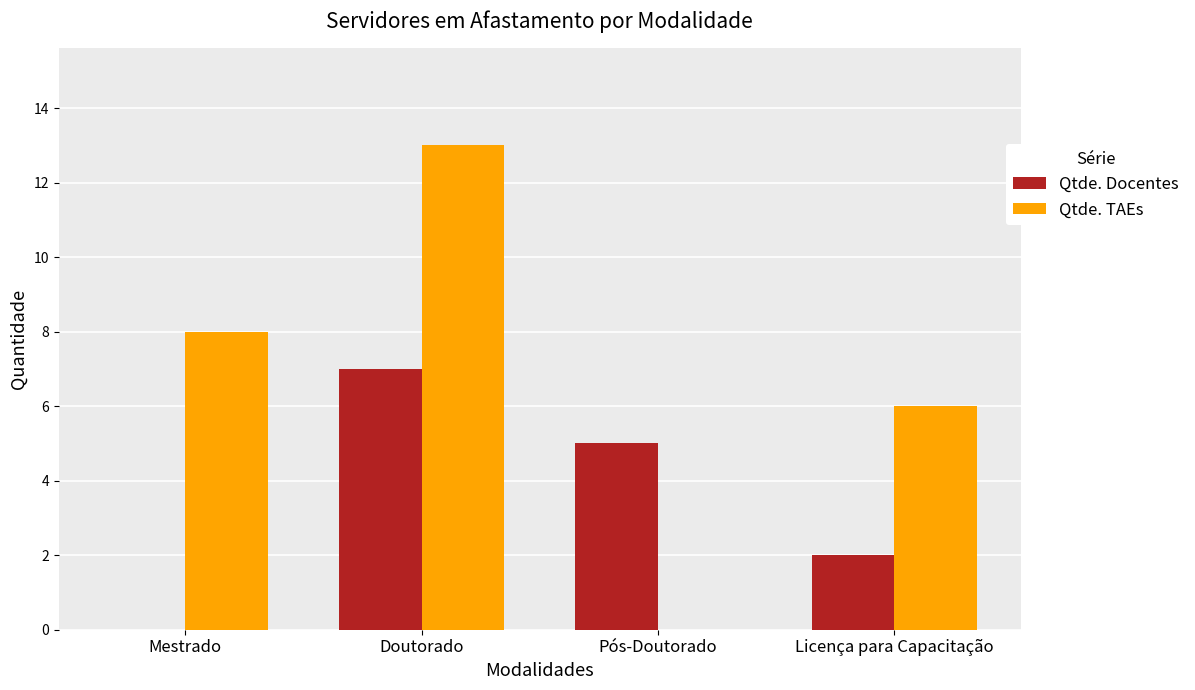

Count the number of categories in the chart.

4